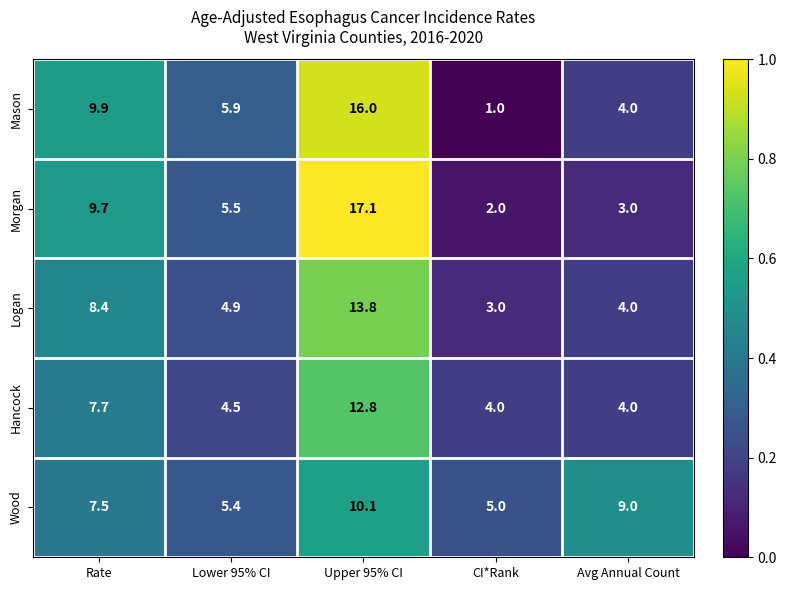

Read the Logan value at Rate.

8.4